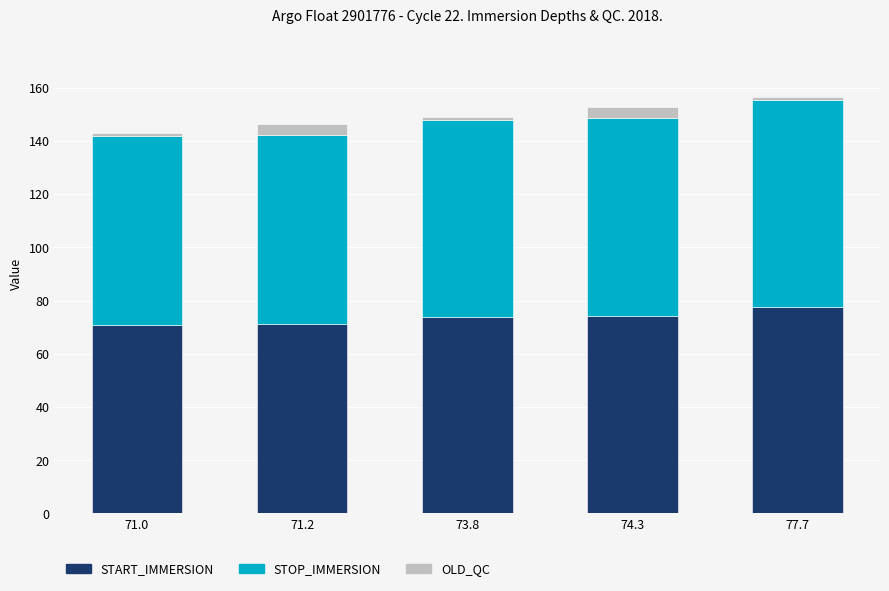

What is the difference between the START_IMMERSION values at 74.3 and 77.7?

3.4